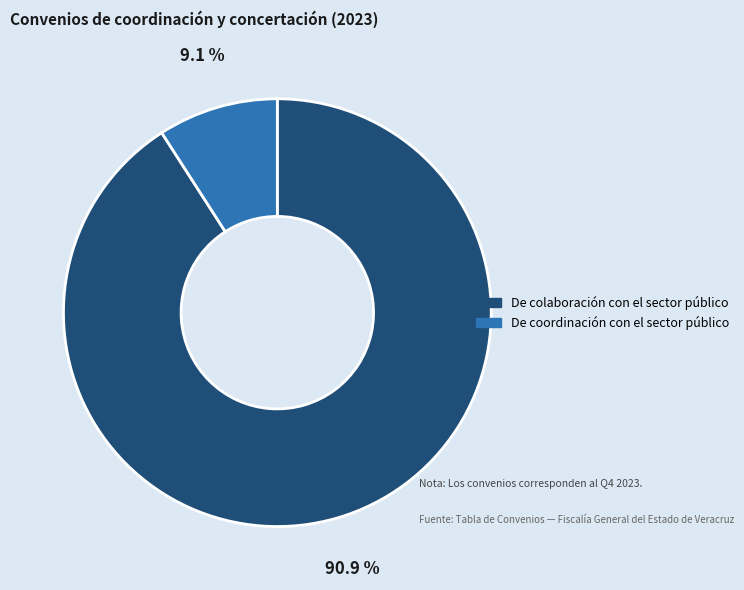

How many segments does this pie chart have?

2